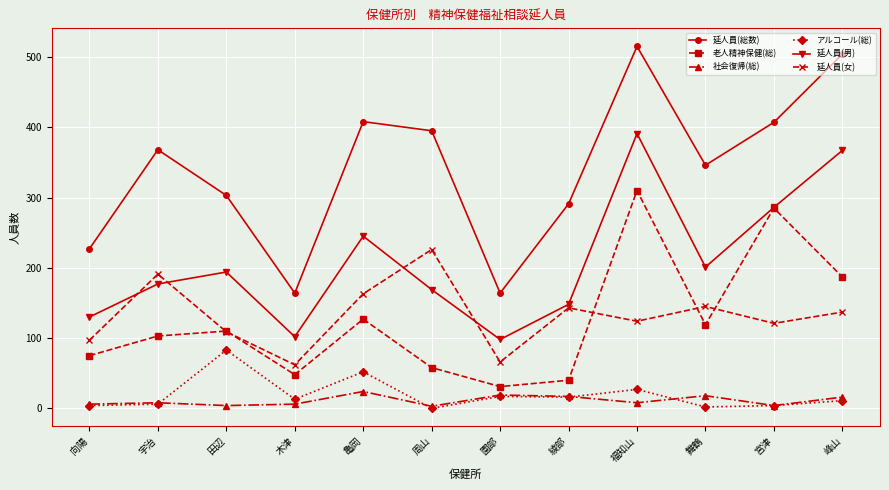

What is the greatest value displayed?

515